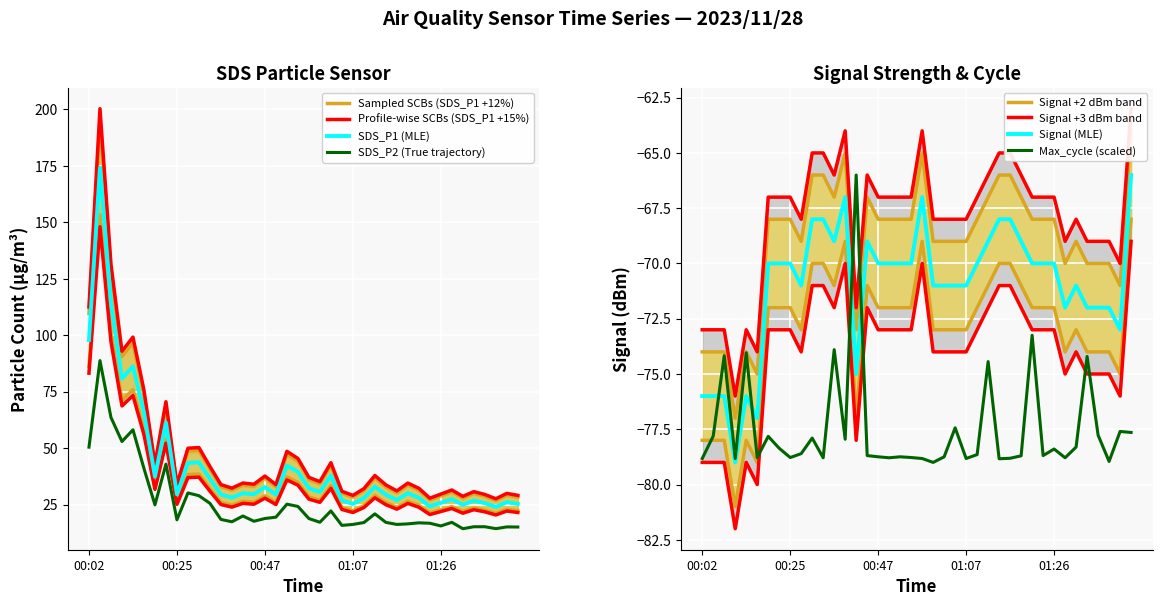

True or false: SDS_P2 and SDS_P1 intersect in this chart.

False